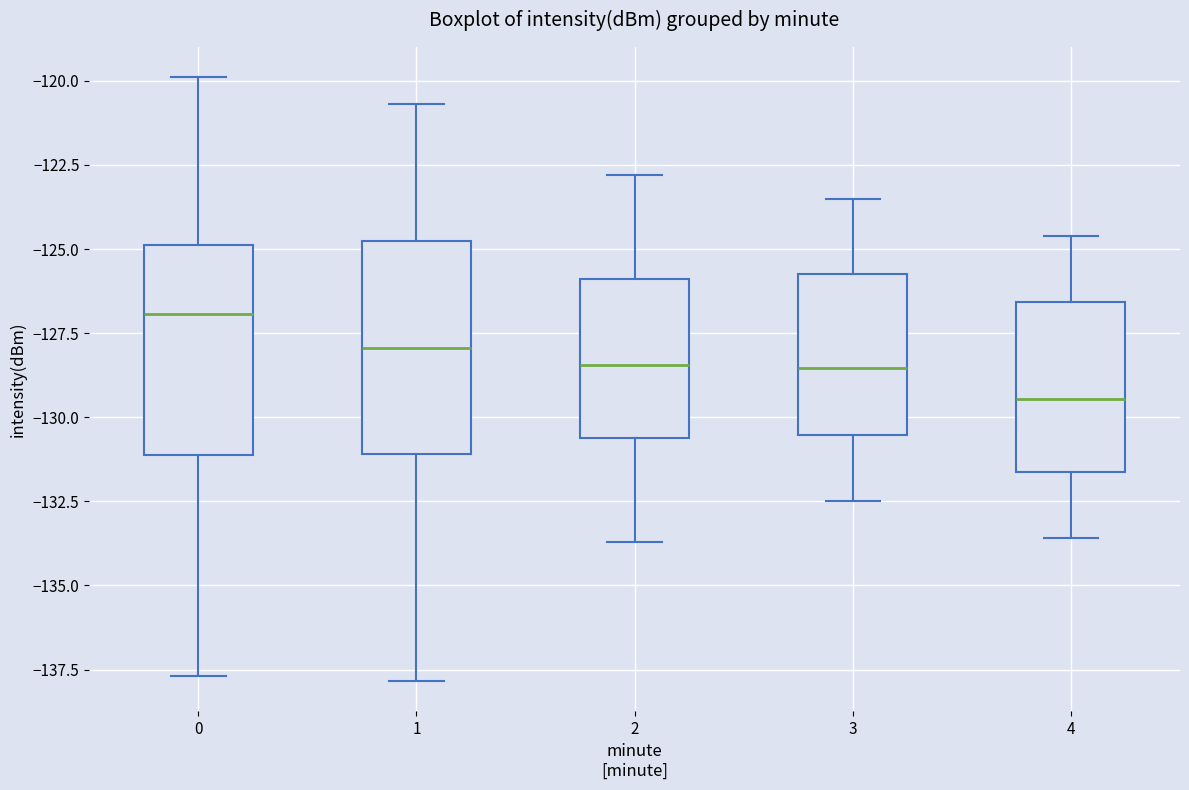

Reading left to right, read every box against the y-axis: the position of its median line, the range the box covers, and the ends of its whiskers. The values are not printed on the chart, so give them approximately, as read against the axis.

0: median -127.0, box -131.0 to -125.0, whiskers -137.5 to -120.0
1: median -128.0, box -131.0 to -125.0, whiskers -138.0 to -120.5
2: median -128.5, box -130.5 to -126.0, whiskers -133.5 to -123.0
3: median -128.5, box -130.5 to -125.5, whiskers -132.5 to -123.5
4: median -129.5, box -131.5 to -126.5, whiskers -133.5 to -124.5